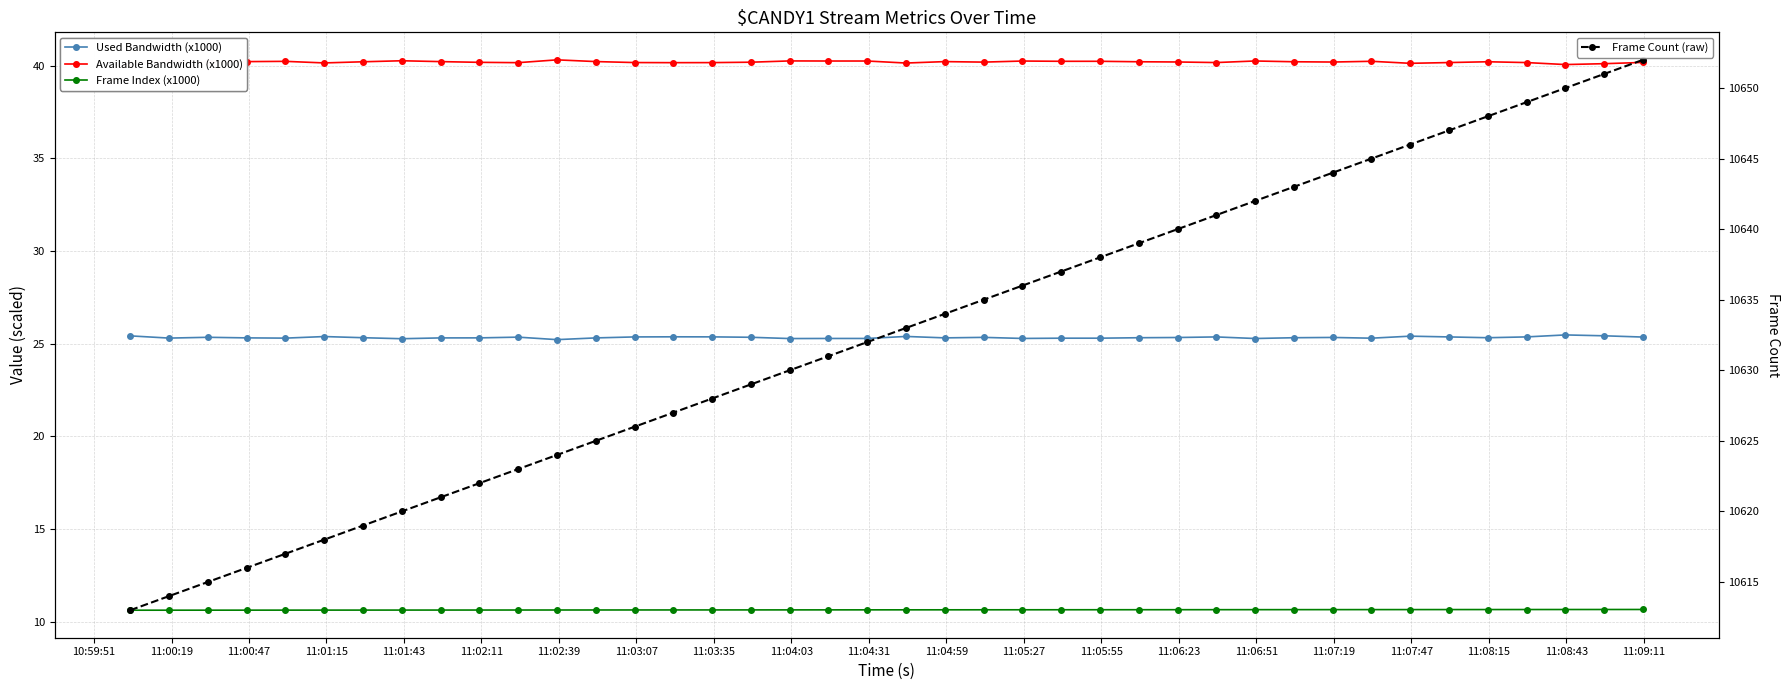

Count the Used Bandwidth (x1000) values in the range 25 to 26.

40